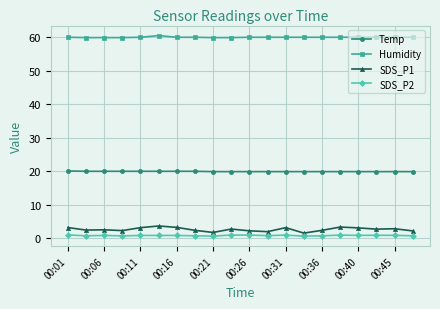

List the series in order of their peak value, lowest first.

SDS_P2, SDS_P1, Temp, Humidity